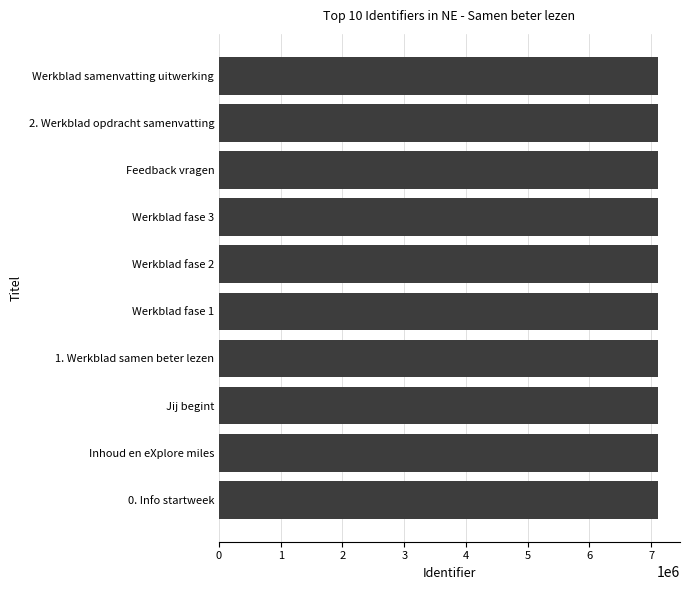

The value at 1. Werkblad samen beter lezen is 10250107. True or false?

False